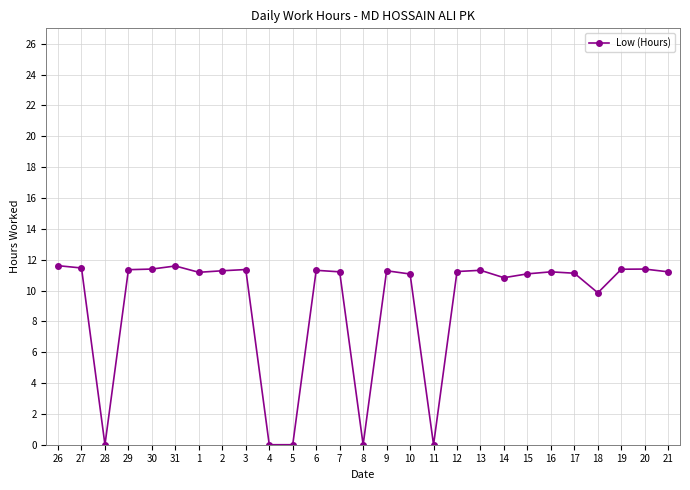

The chart shows a value of 17.5 at 26. True or false?

False